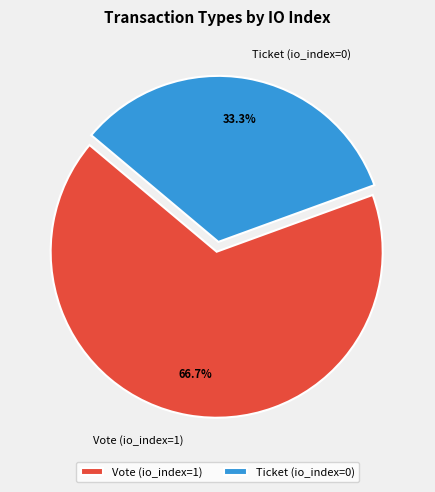

What is the majority slice?

Vote